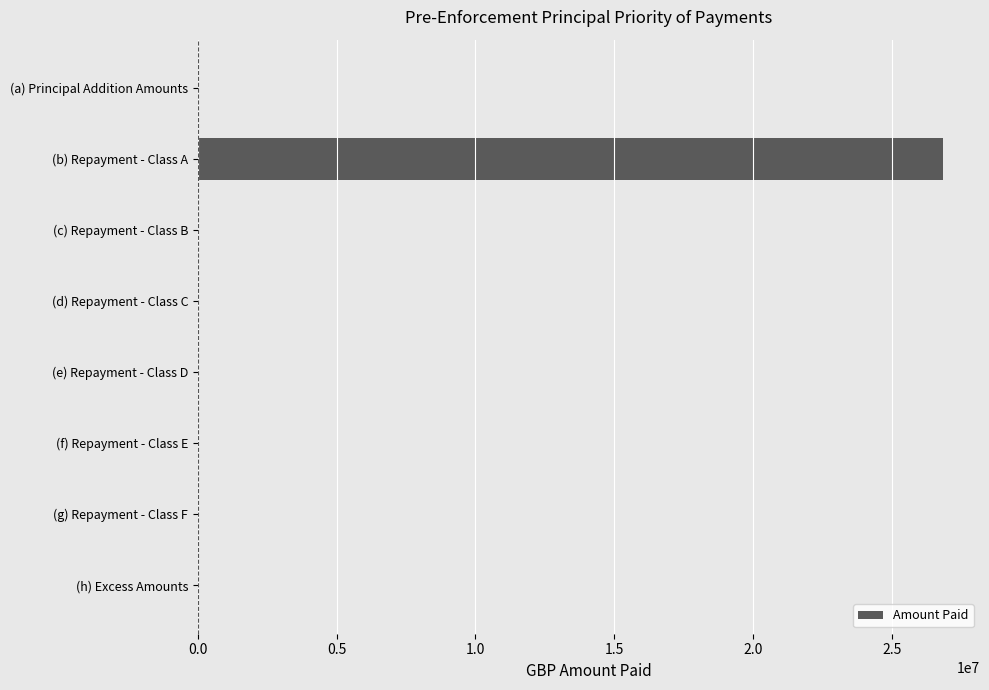

Reading top to bottom, list all the values displayed in this chart.

(a) Principal Addition Amounts=0.0	(b) Repayment - Class A=26838958.1	(c) Repayment - Class B=0.0	(d) Repayment - Class C=0.0	(e) Repayment - Class D=0.0	(f) Repayment - Class E=0.0	(g) Repayment - Class F=0.0	(h) Excess Amounts=0.0